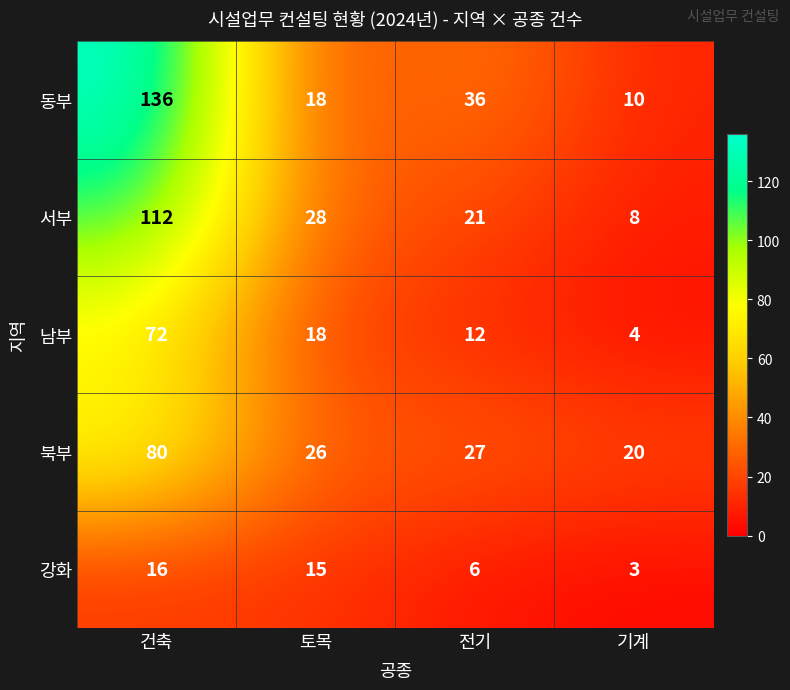

Read the 강화 value at 전기, to the nearest 10.

10